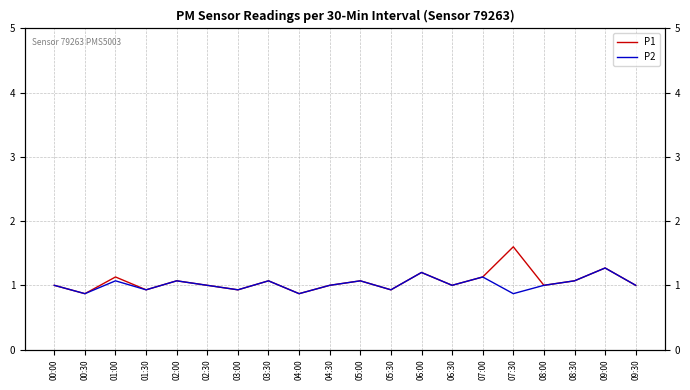

Reading right to left, what are all the values shown in this chart?

P1: 09:30=1.0	09:00=1.3	08:30=1.1	08:00=1.0	07:30=1.6	07:00=1.1	06:30=1.0	06:00=1.2	05:30=0.9	05:00=1.1	04:30=1.0	04:00=0.9	03:30=1.1	03:00=0.9	02:30=1.0	02:00=1.1	01:30=0.9	01:00=1.1	00:30=0.9	00:00=1.0
P2: 09:30=1.0	09:00=1.3	08:30=1.1	08:00=1.0	07:30=0.9	07:00=1.1	06:30=1.0	06:00=1.2	05:30=0.9	05:00=1.1	04:30=1.0	04:00=0.9	03:30=1.1	03:00=0.9	02:30=1.0	02:00=1.1	01:30=0.9	01:00=1.1	00:30=0.9	00:00=1.0